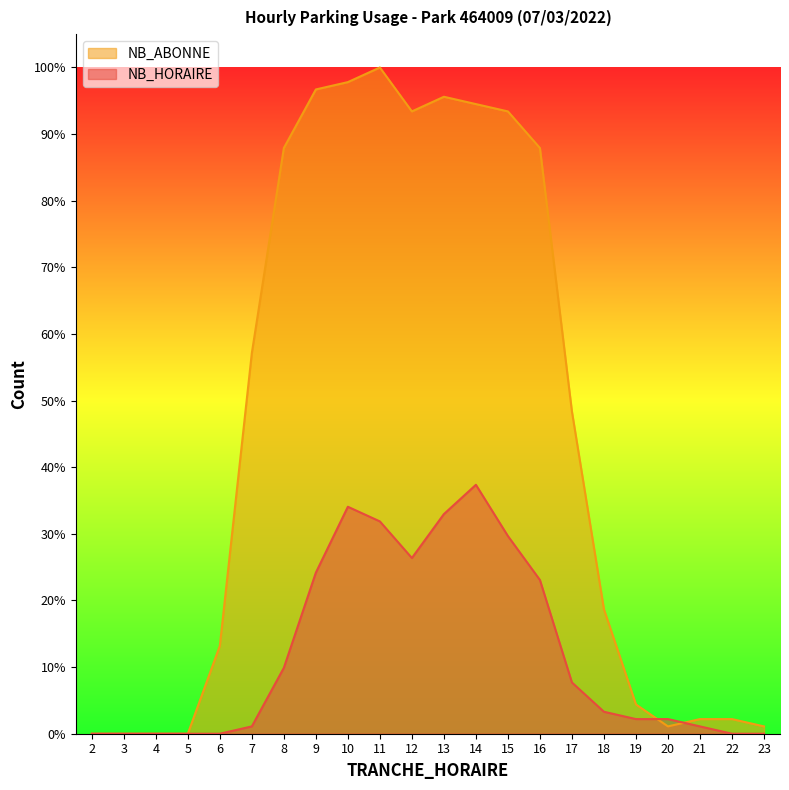

List the labels in order of NB_HORAIRE value, largest first.

14, 10, 13, 11, 15, 12, 9, 16, 8, 17, 18, 19, 20, 7, 21, 2, 3, 4, 5, 6, 22, 23